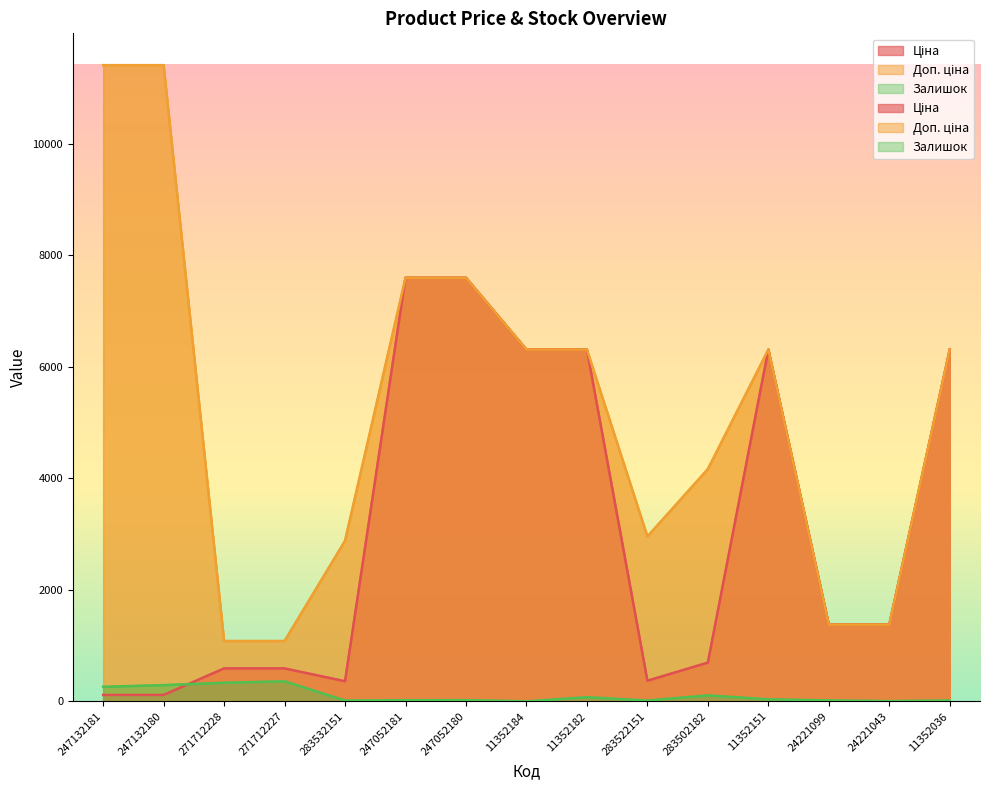

Reading left to right, extract all data points from this chart.

Ціна: 247132181=114.1	247132180=114.1	271712228=589.9	271712227=589.9	283532151=359.9	247052181=7596.5	247052180=7596.5	11352184=6308.8	11352182=6308.8	283522151=369.5	283502182=694.3	11352151=6308.8	24221099=1375.4	24221043=1375.4	11352036=6308.8
Доп. ціна: 247132181=11410.0	247132180=11410.0	271712228=1081.7	271712227=1081.7	283532151=2878.8	247052181=7596.5	247052180=7596.5	11352184=6308.8	11352182=6308.8	283522151=2955.8	283502182=4165.6	11352151=6308.8	24221099=1375.0	24221043=1375.0	11352036=6308.8
Залишок: 247132181=260.0	247132180=290.0	271712228=333.0	271712227=359.0	283532151=14.0	247052181=20.0	247052180=21.0	11352184=0.0	11352182=74.0	283522151=14.0	283502182=106.0	11352151=36.0	24221099=16.0	24221043=4.0	11352036=15.0